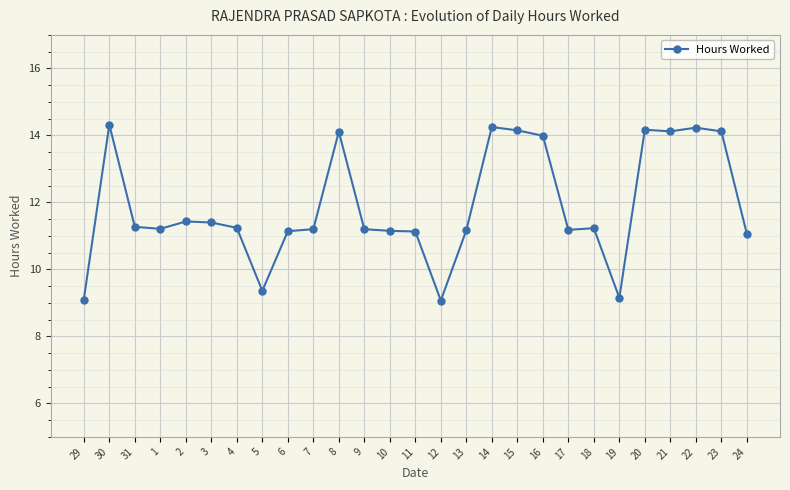

What position from the right is 5?

20